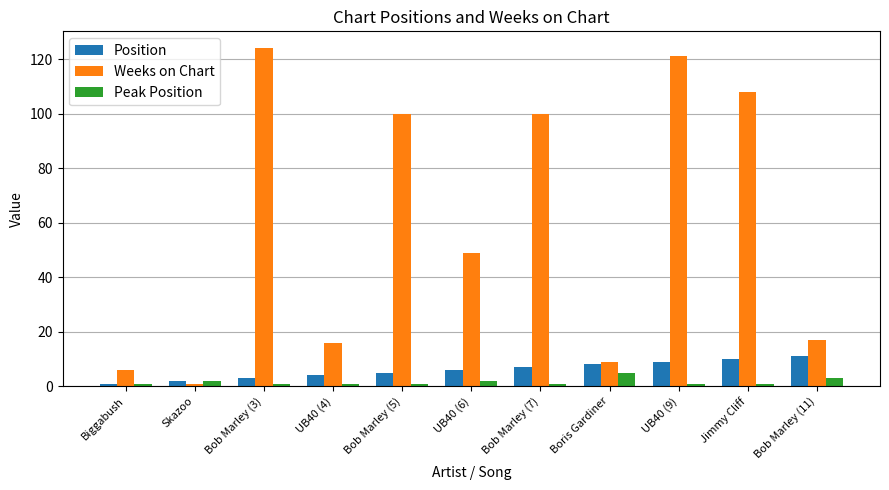

How many bars are there in each group?

3